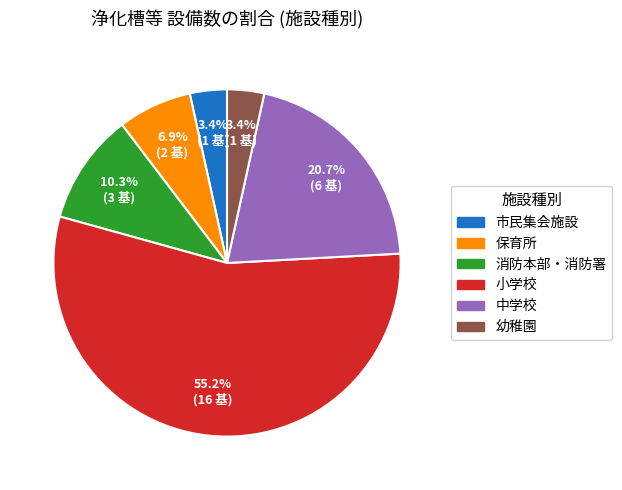

Which category has the biggest portion of the pie?

小学校